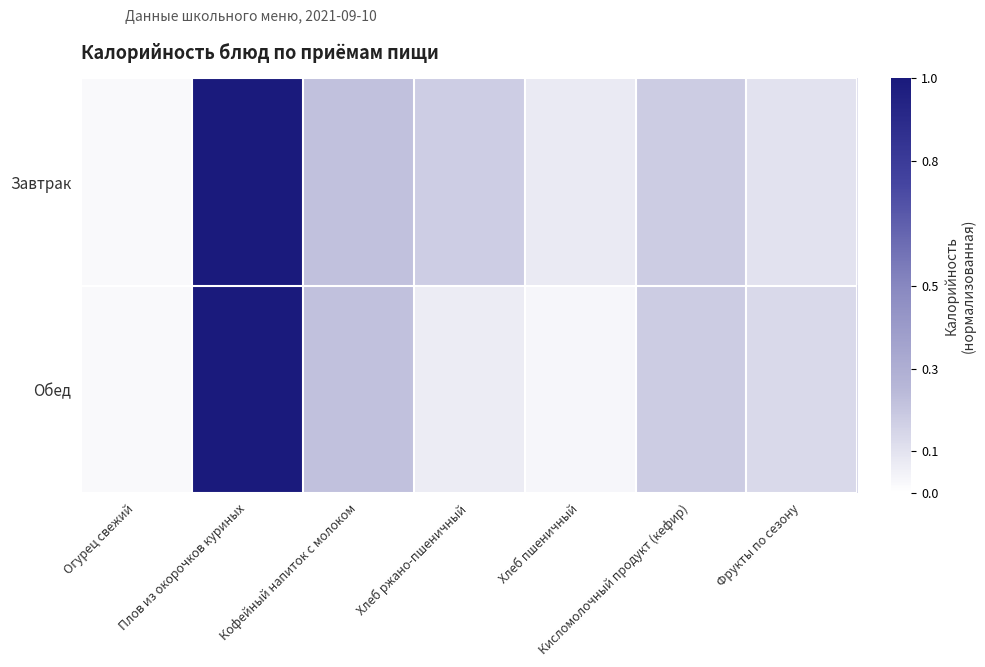

Which series changed the most between Кофейный напиток с молоком and Хлеб пшеничный?

Обед